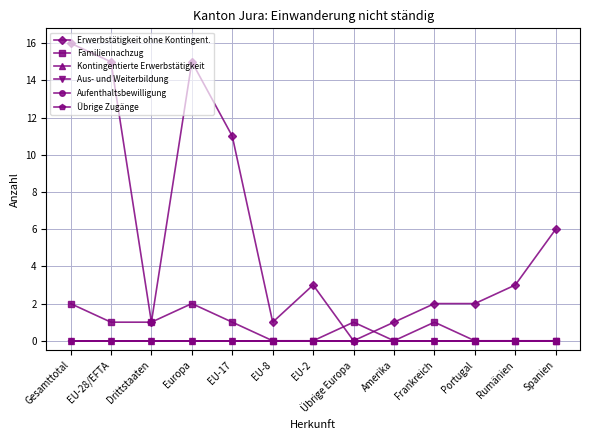

What is the average value of the Familiennachzug series?

1